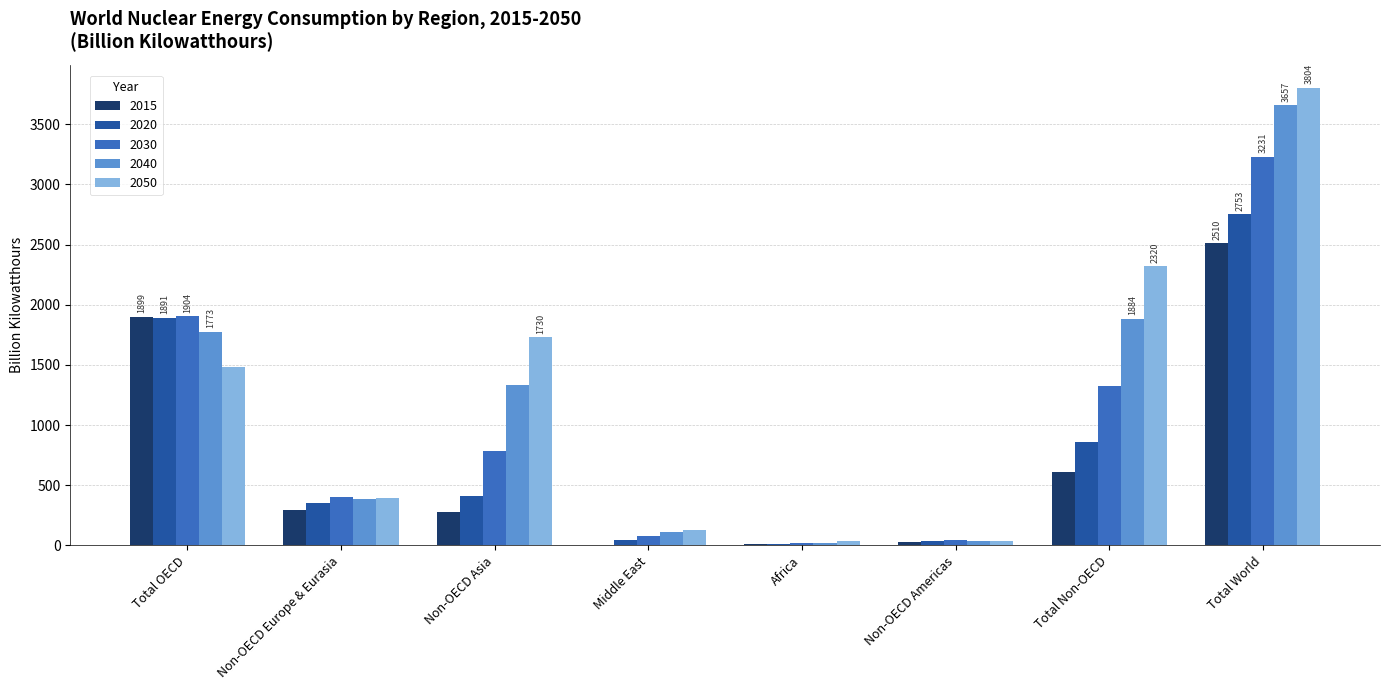

At which label is 2040 closest to 1838?

Total Non-OECD